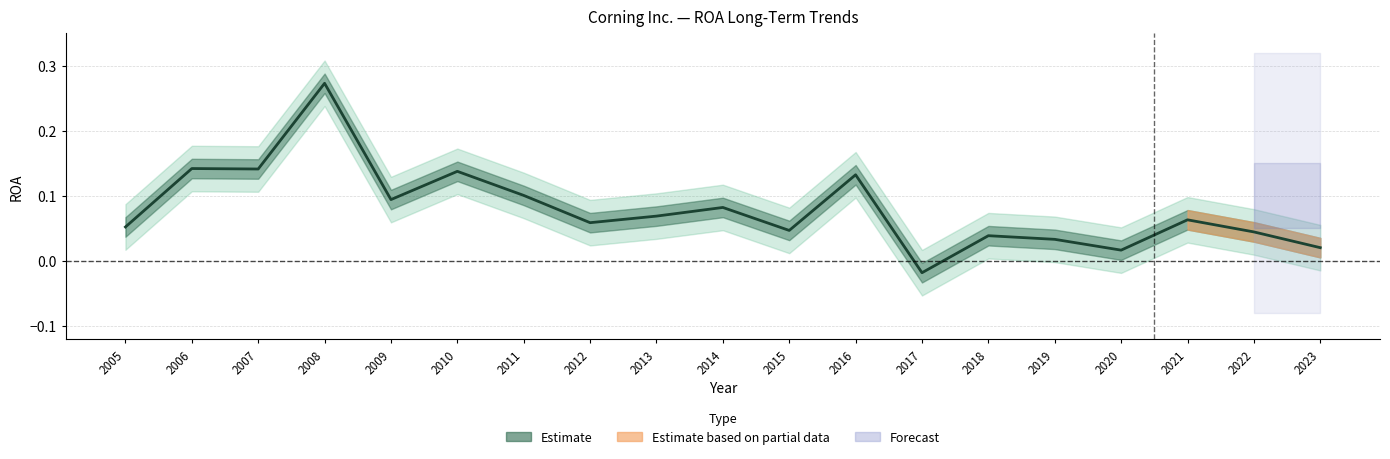

Does the chart have visible grid lines?

Yes